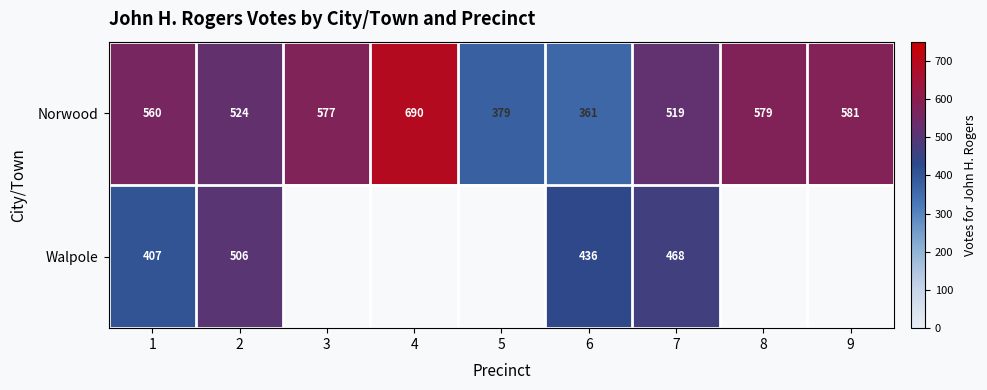

What is the greatest value displayed?

690.0